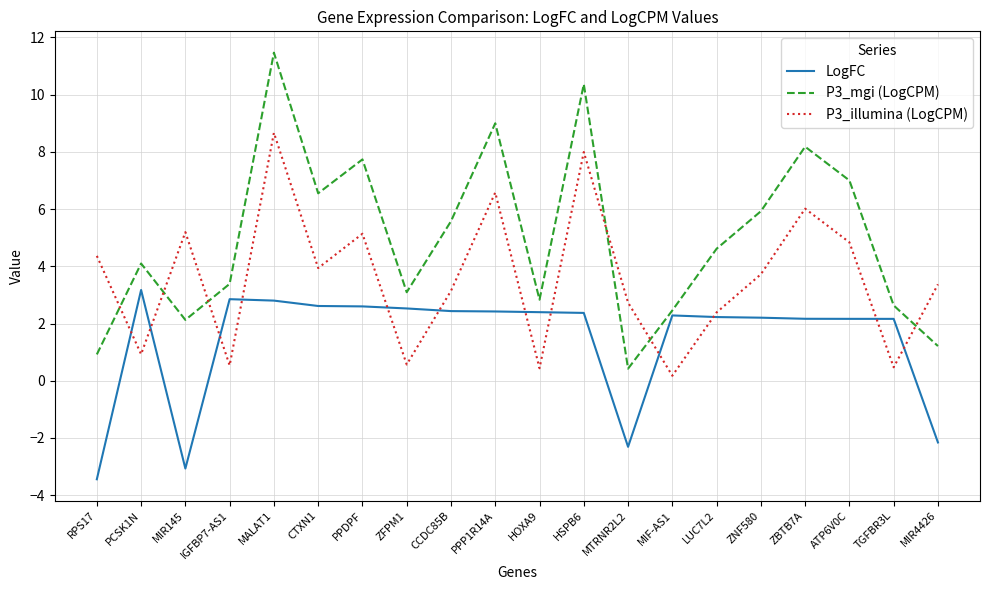

How many lines are shown in the chart?

3